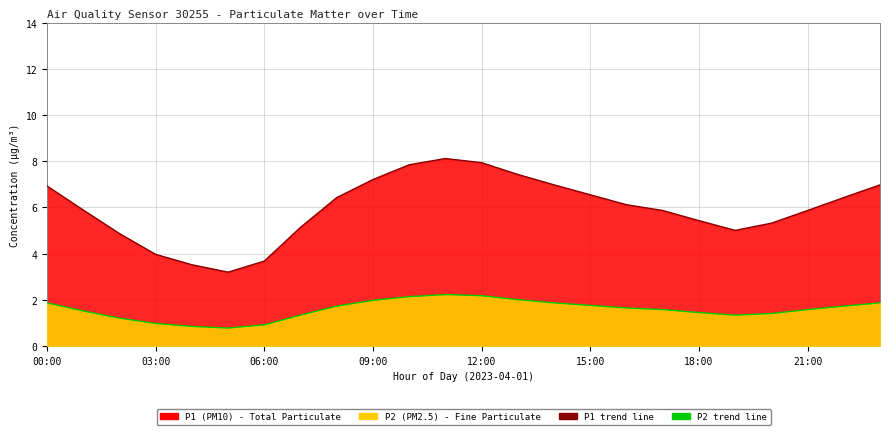

Reading left to right, what are all the values shown in this chart?

P1 trend: 6.9	5.9	4.9	4.0	3.5	3.2	3.7	5.1	6.4	7.2	7.8	8.1	7.9	7.4	7.0	6.5	6.1	5.9	5.4	5.0	5.3	5.9	6.4	7.0
P2 trend: 1.9	1.5	1.2	1.0	0.8	0.8	0.9	1.3	1.7	2.0	2.1	2.2	2.2	2.0	1.9	1.8	1.6	1.6	1.4	1.3	1.4	1.6	1.7	1.9